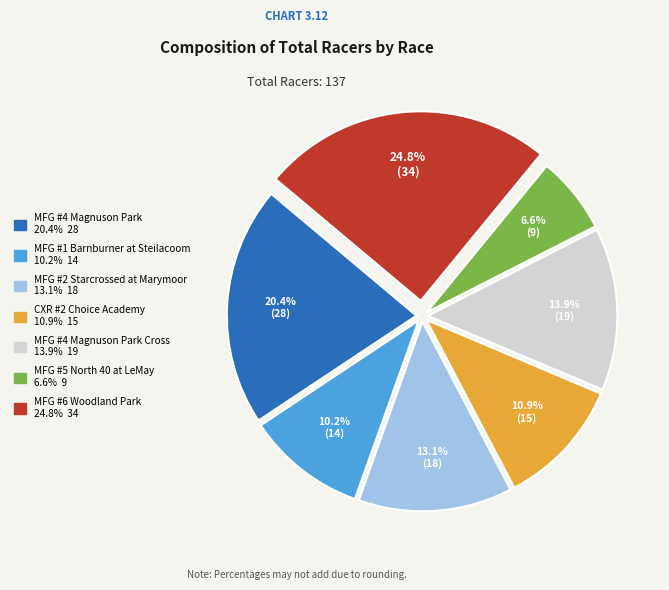

Is there a majority slice in this chart?

No